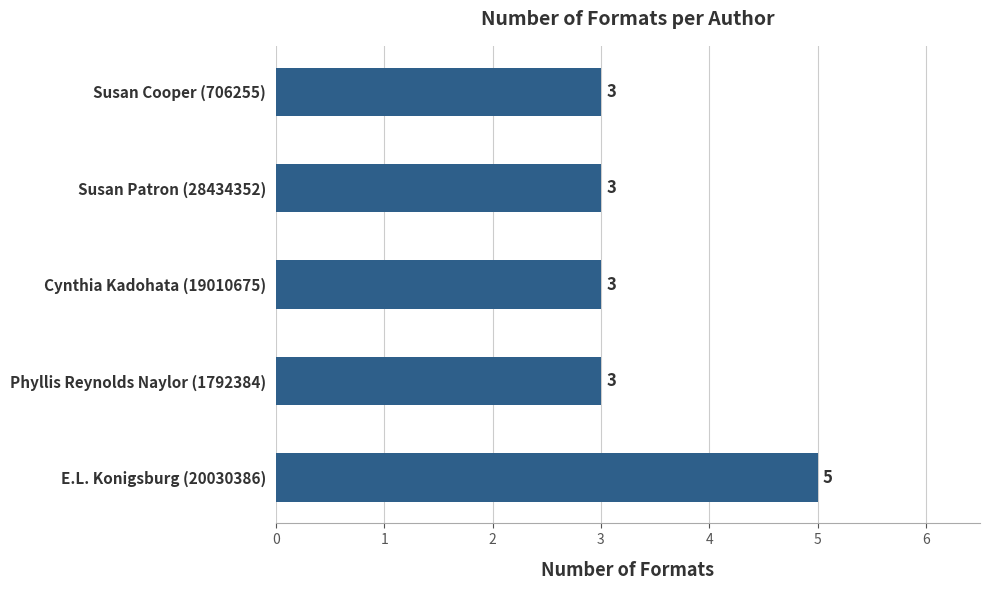

Reading top to bottom, transcribe all the data shown in this chart.

Susan Cooper (706255)=3	Susan Patron (28434352)=3	Cynthia Kadohata (19010675)=3	Phyllis Reynolds Naylor (1792384)=3	E.L. Konigsburg (20030386)=5